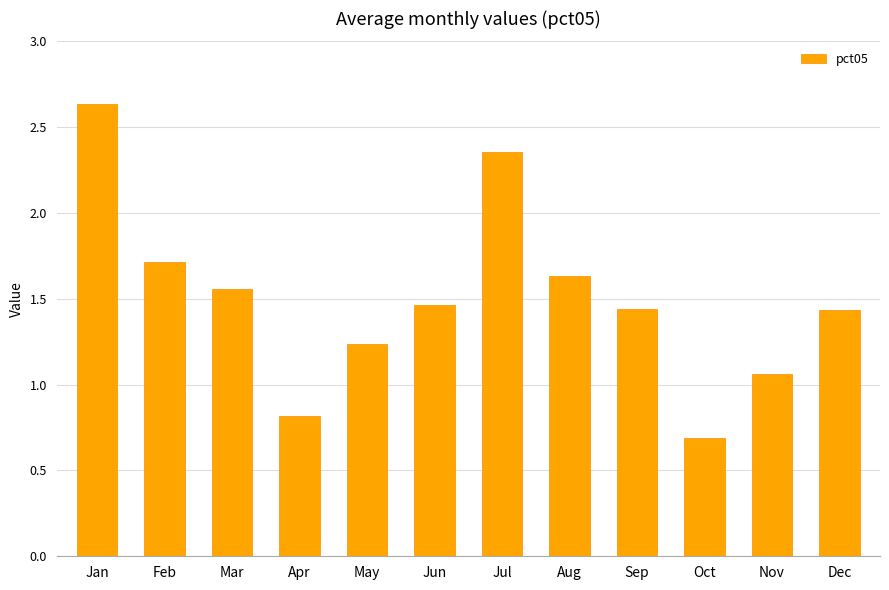

Where is the data nearest to the value 1?

Nov